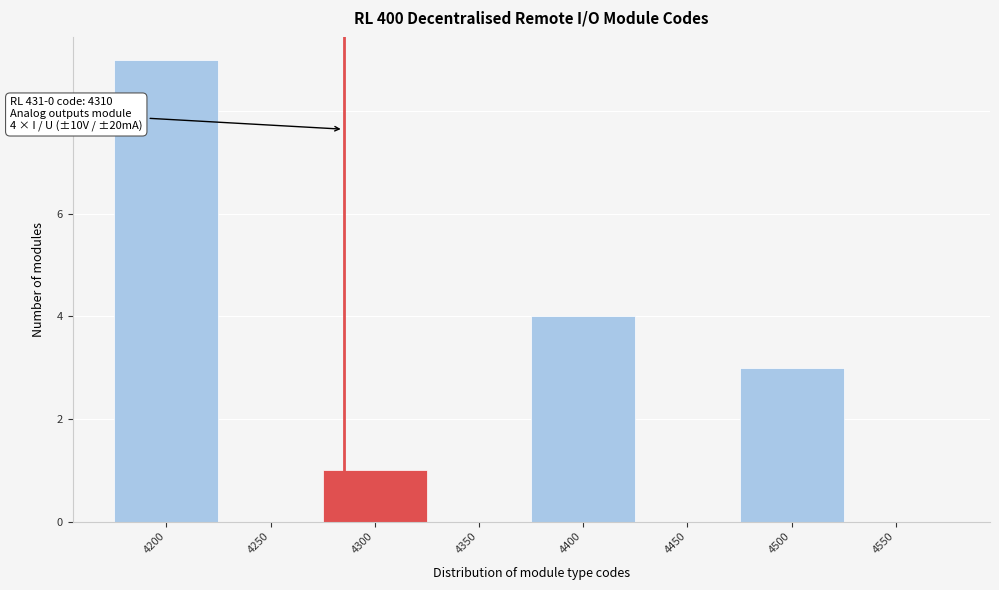

Reading left to right, what are all the values shown in this chart?

4200=9	4250=0	4300=1	4350=0	4400=4	4450=0	4500=3	4550=0